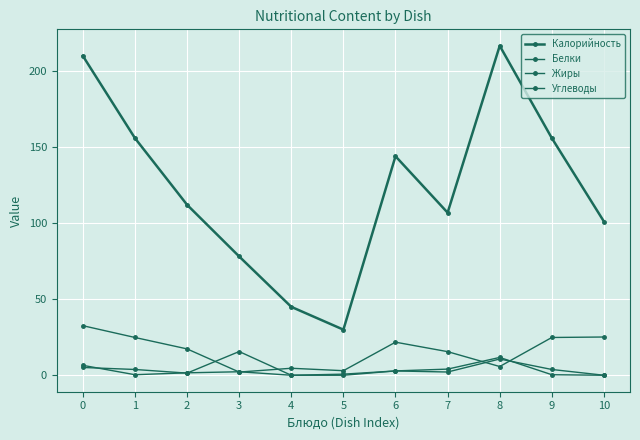

How many categories are shown in the chart?

11